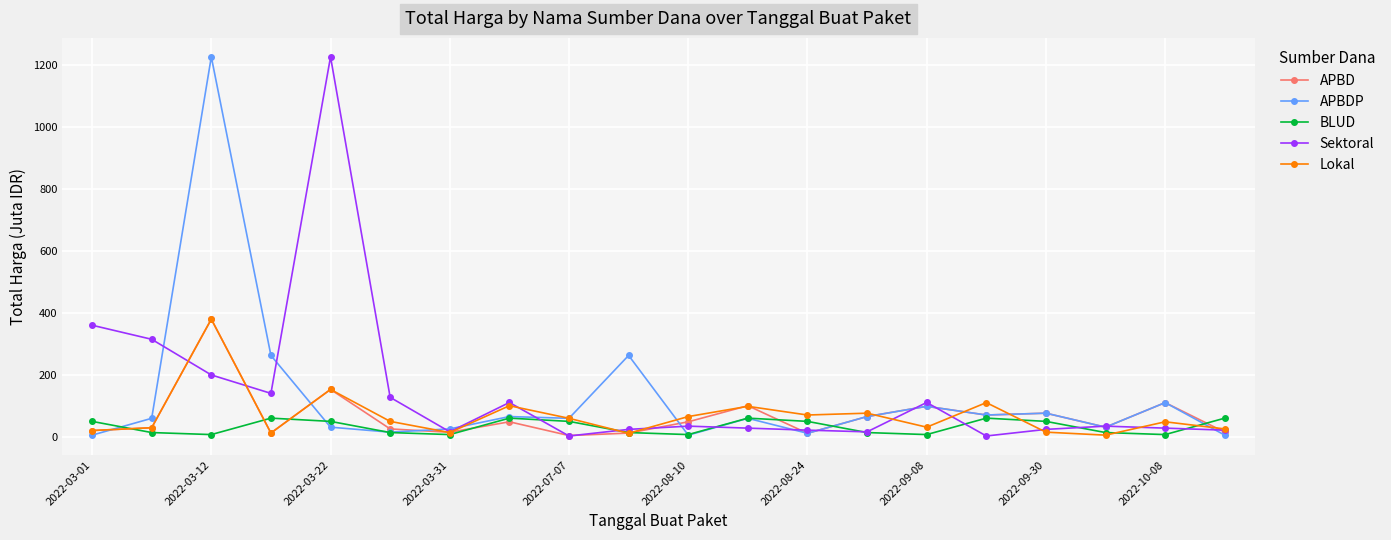

How many interior local peaks does the BLUD series have?

4